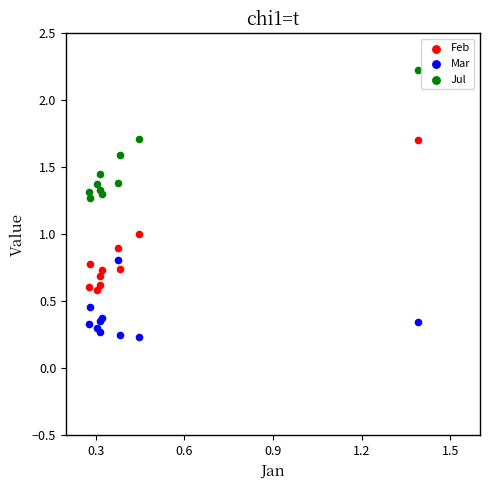

Which series reaches the minimum Y coordinate?

Mar